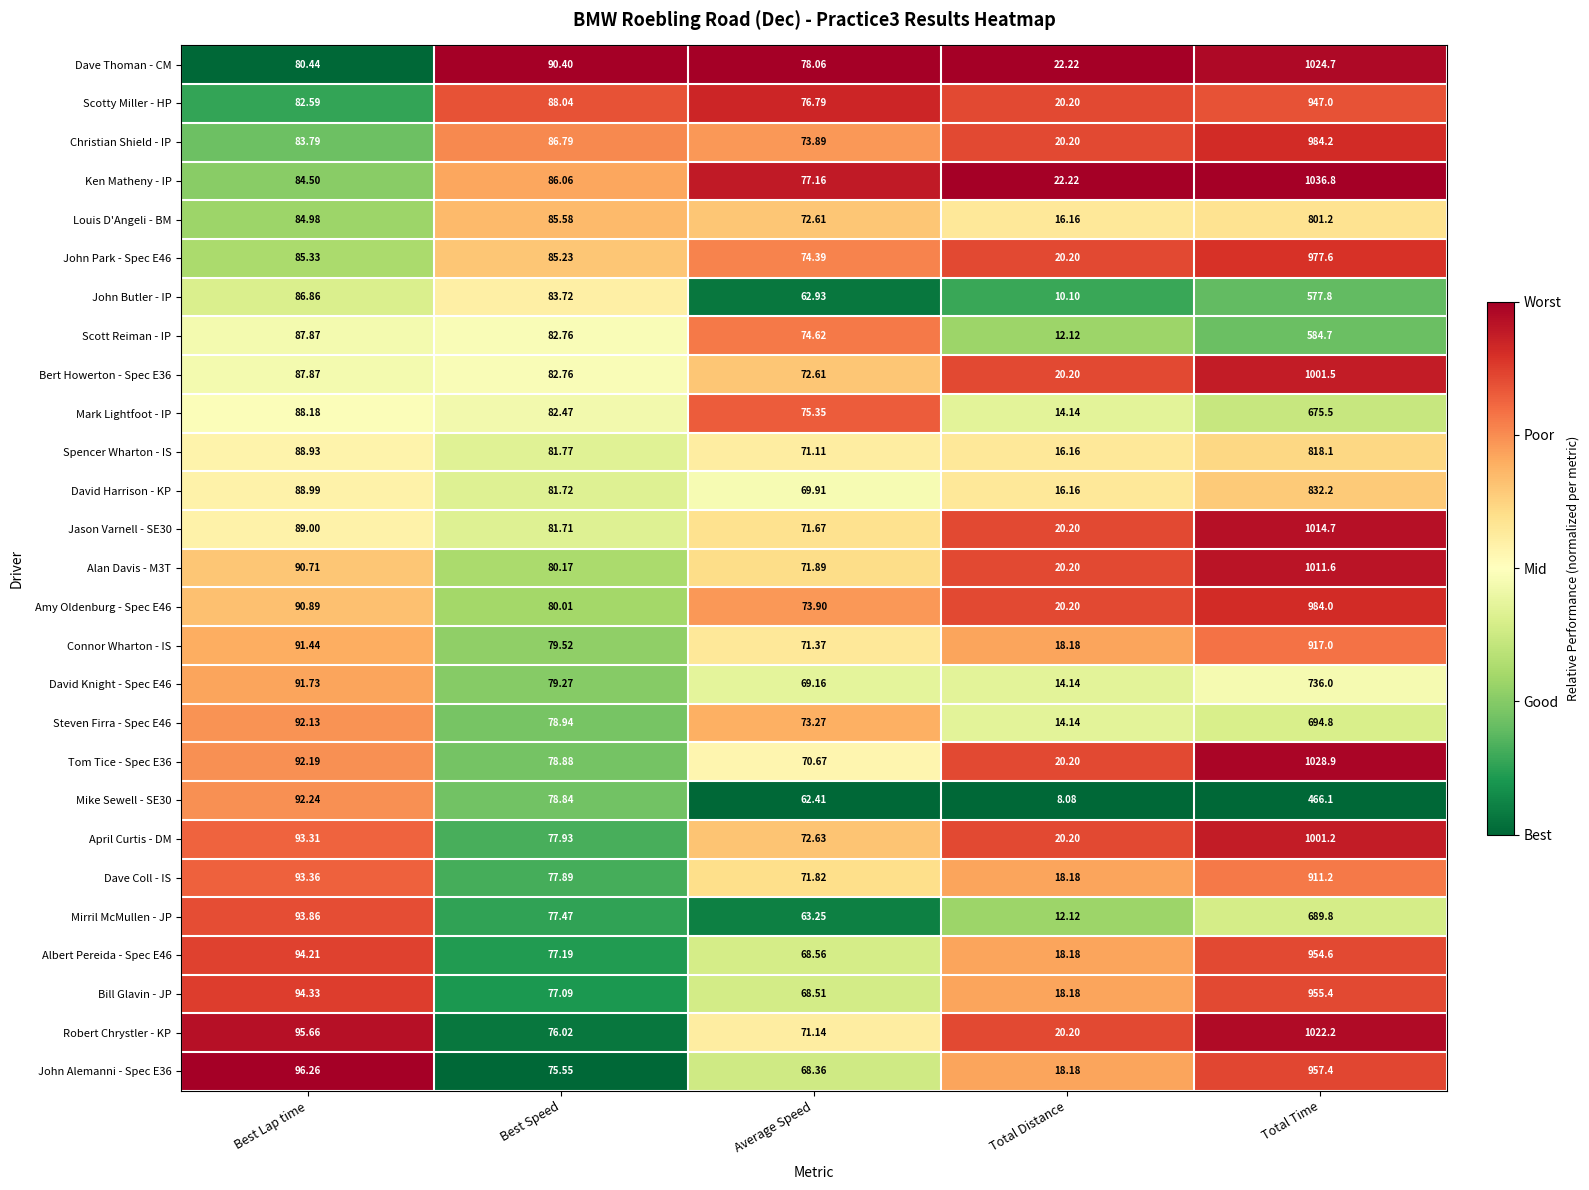

Which series has the largest total across all categories?

Ken Matheny - IP